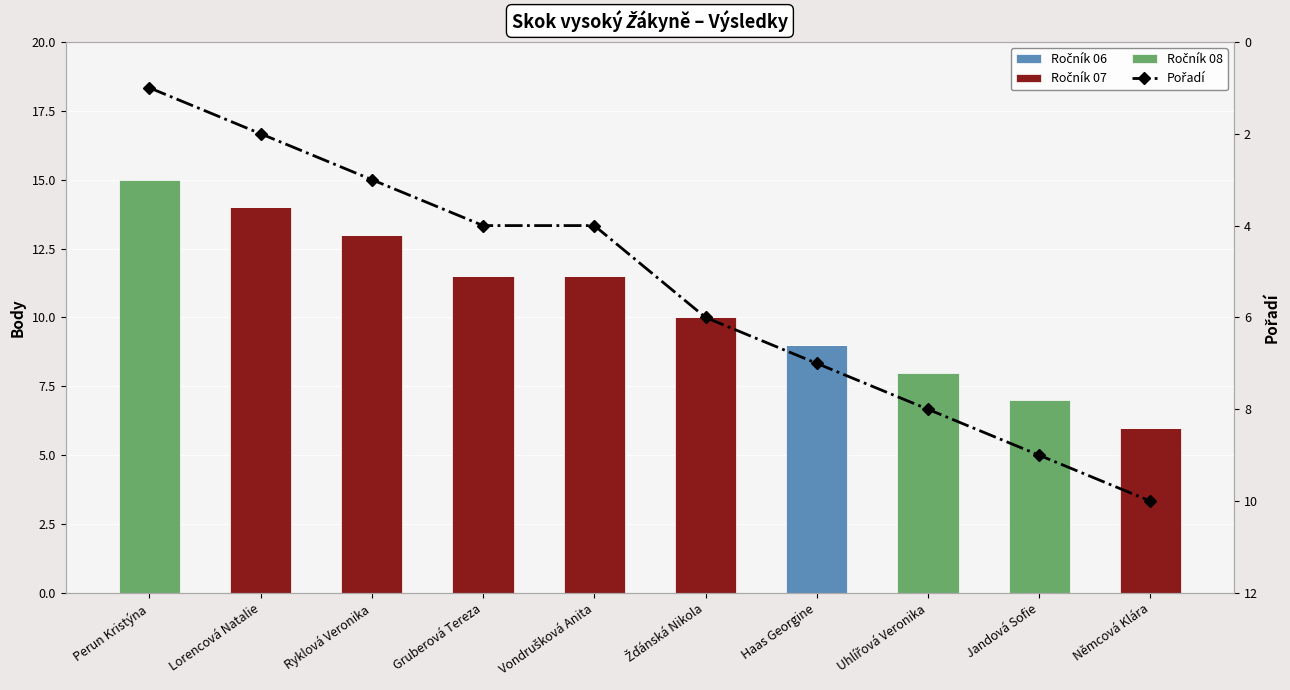

Does the chart contain any negative values?

No